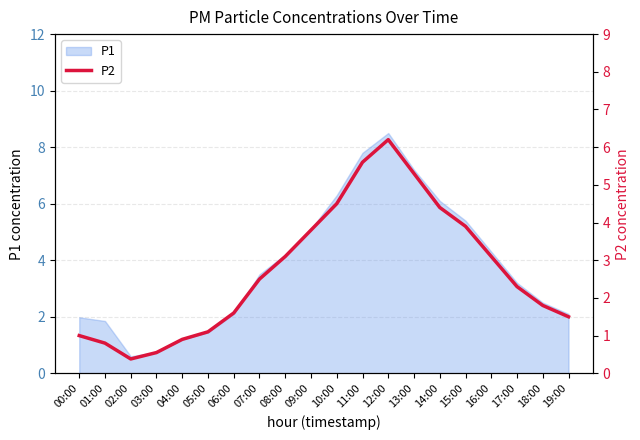

Where does the P1 series first go above 3?

07:00